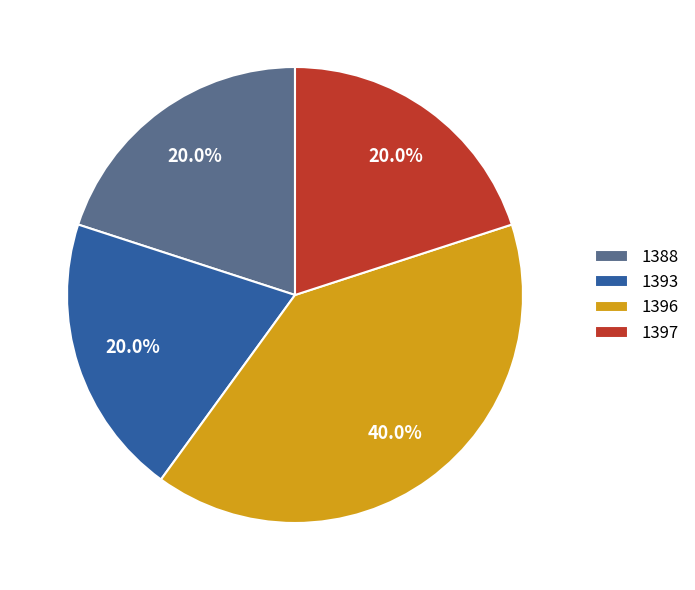

Which has a higher value, 1396 or 1397?

1396